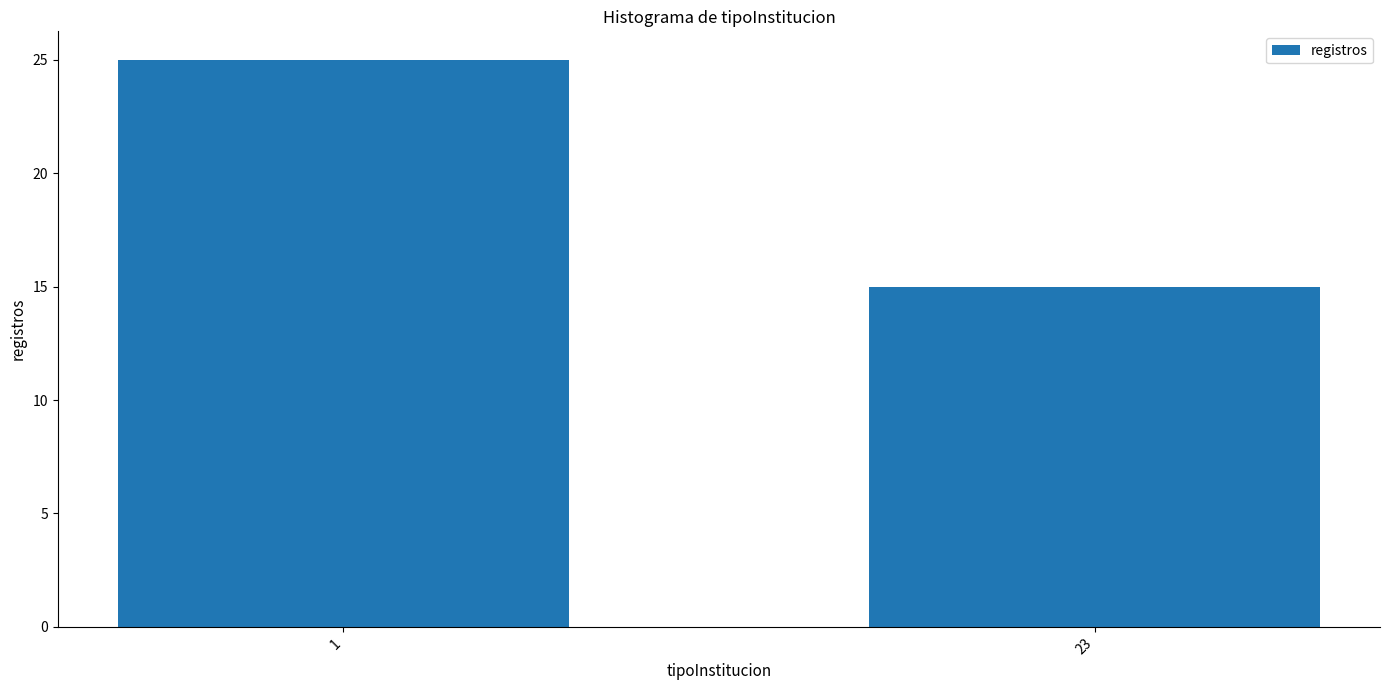

Reading left to right, list all the values displayed in this chart.

25	15